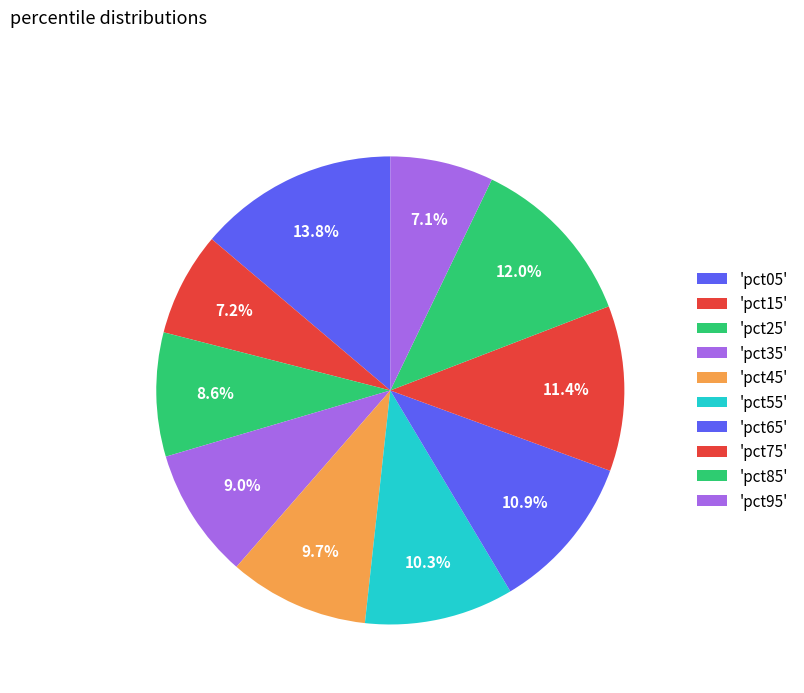

How many slices are in this pie chart?

10